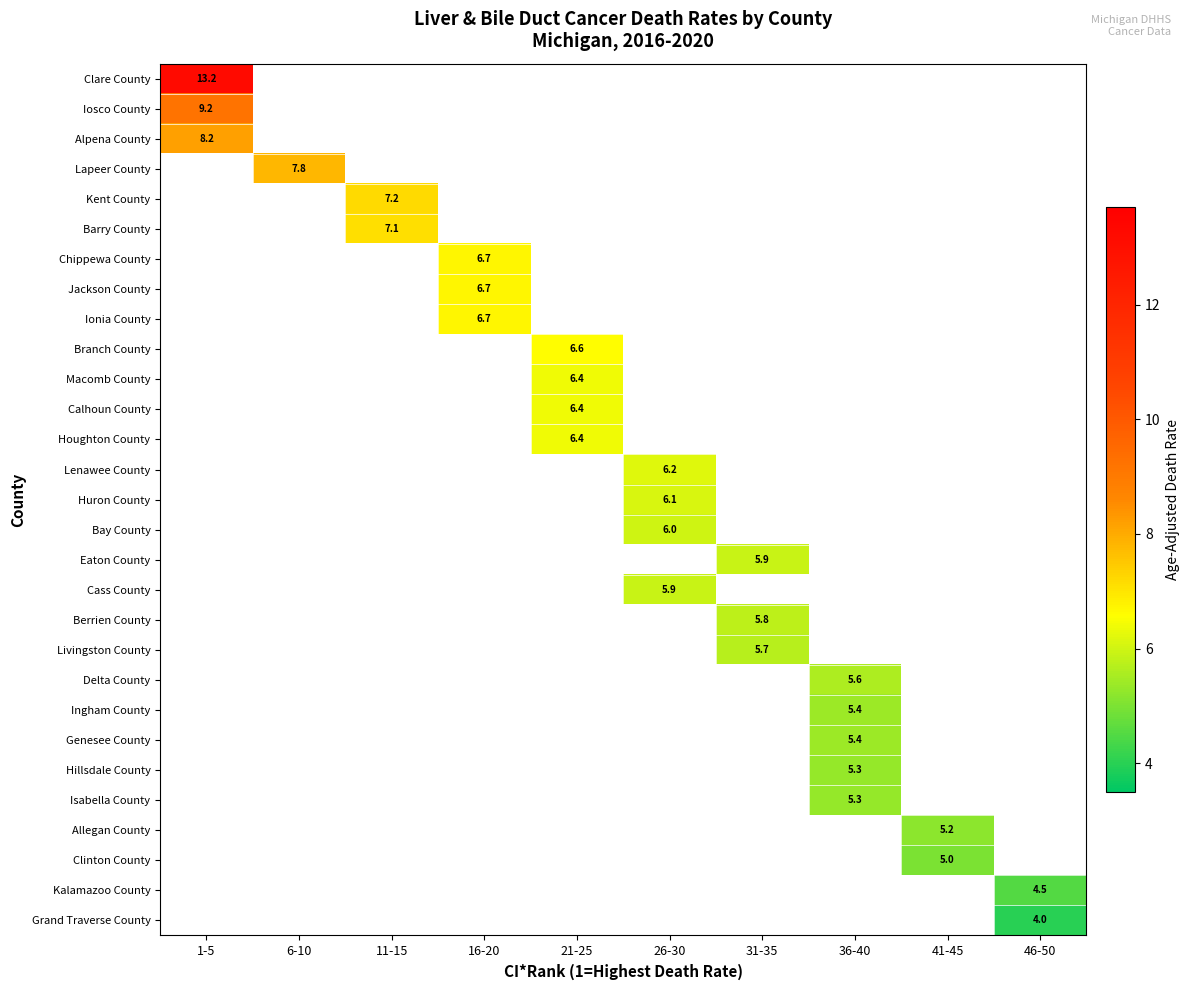

Rank the categories by Jackson County value from lowest to highest.

1-5, 6-10, 11-15, 21-25, 26-30, 31-35, 36-40, 41-45, 46-50, 16-20